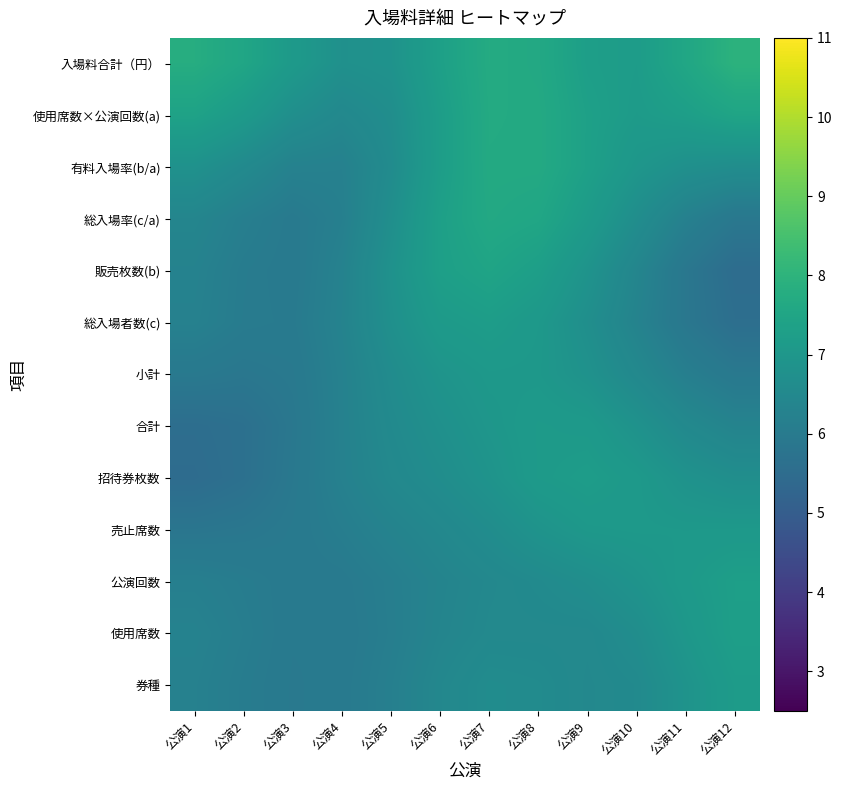

Which series has the largest total across all categories?

入場料合計（円）